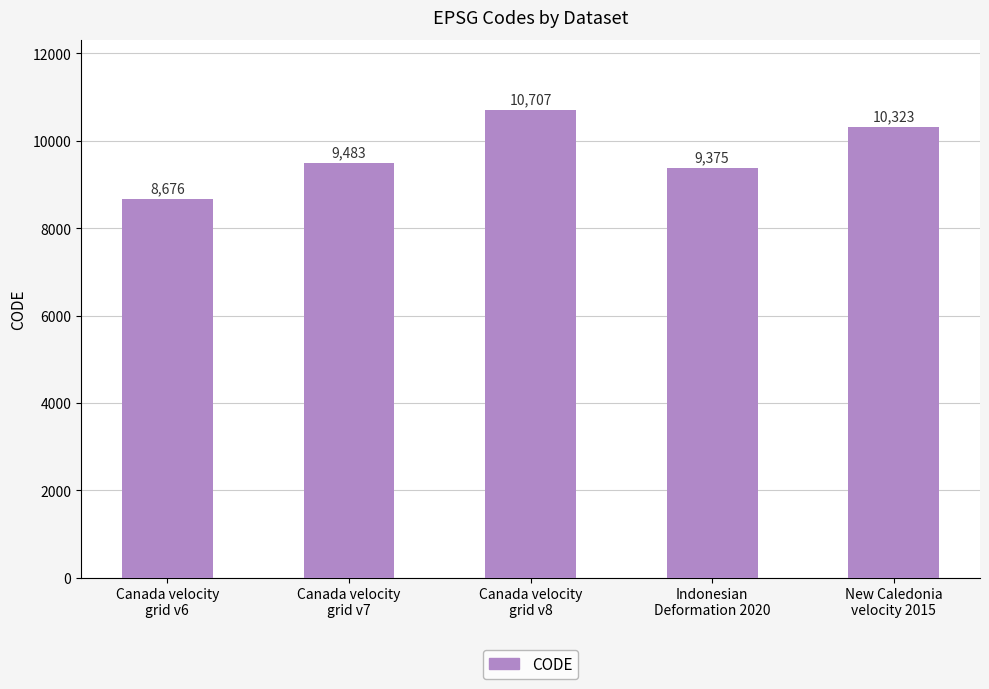

Reading left to right, transcribe all the data shown in this chart.

8676	9483	10707	9375	10323